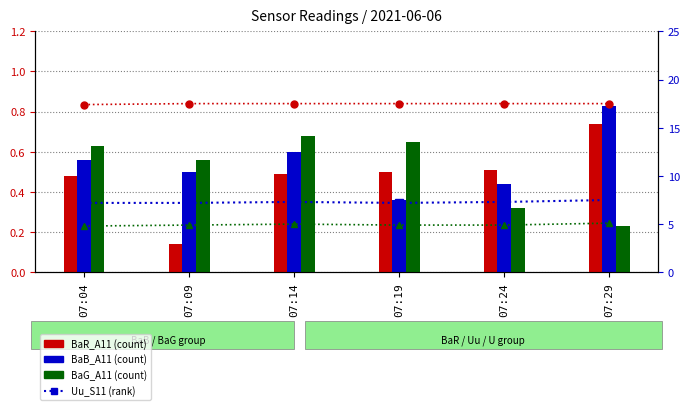

What is the sum of the BaR_A11 values at 07:04 and 07:29?

1.2